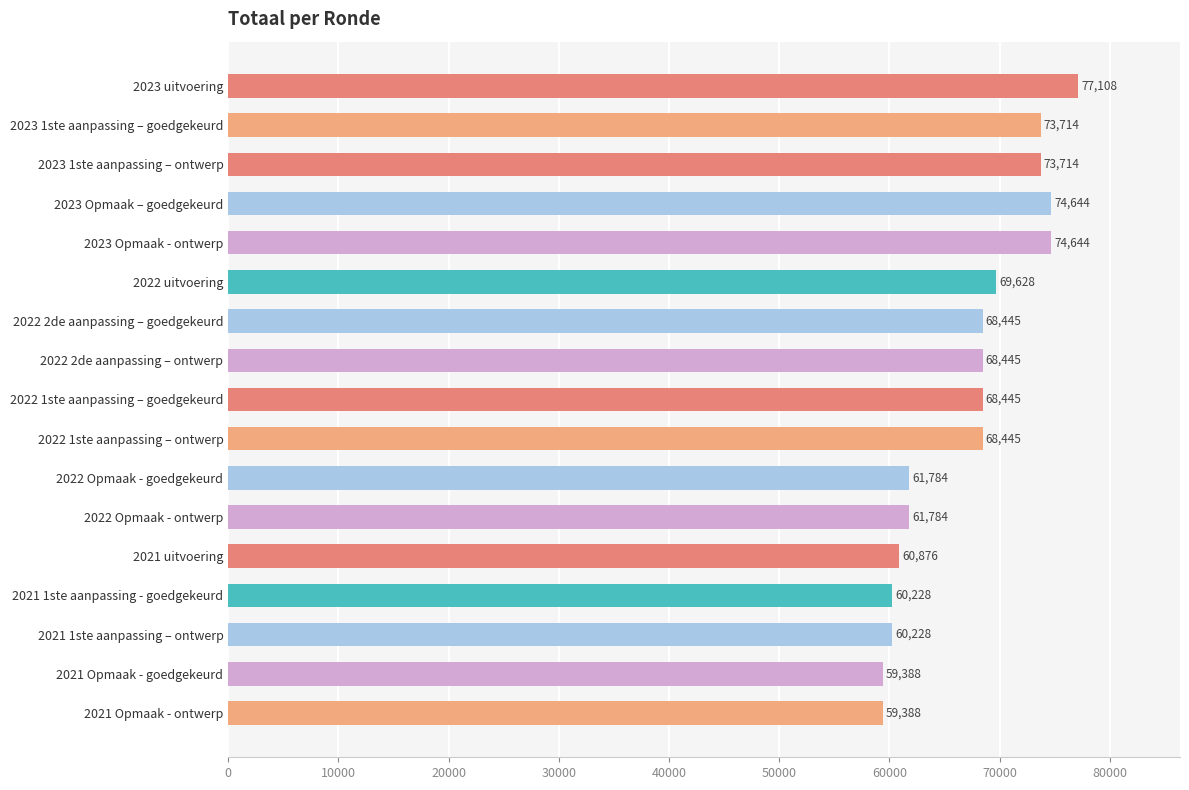

What is the average value?

67112